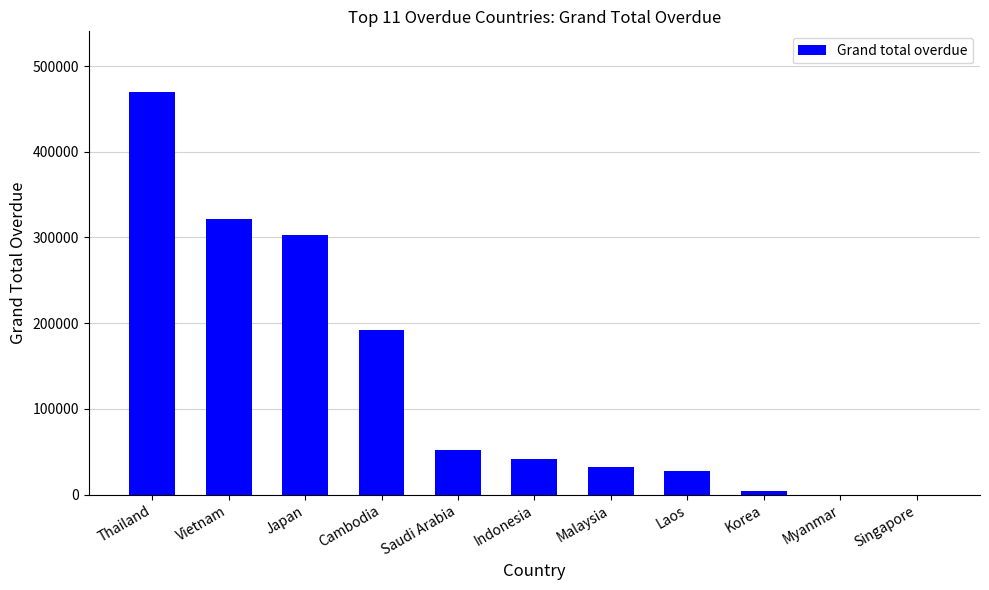

Where is the data nearest to the value 235006?

Cambodia